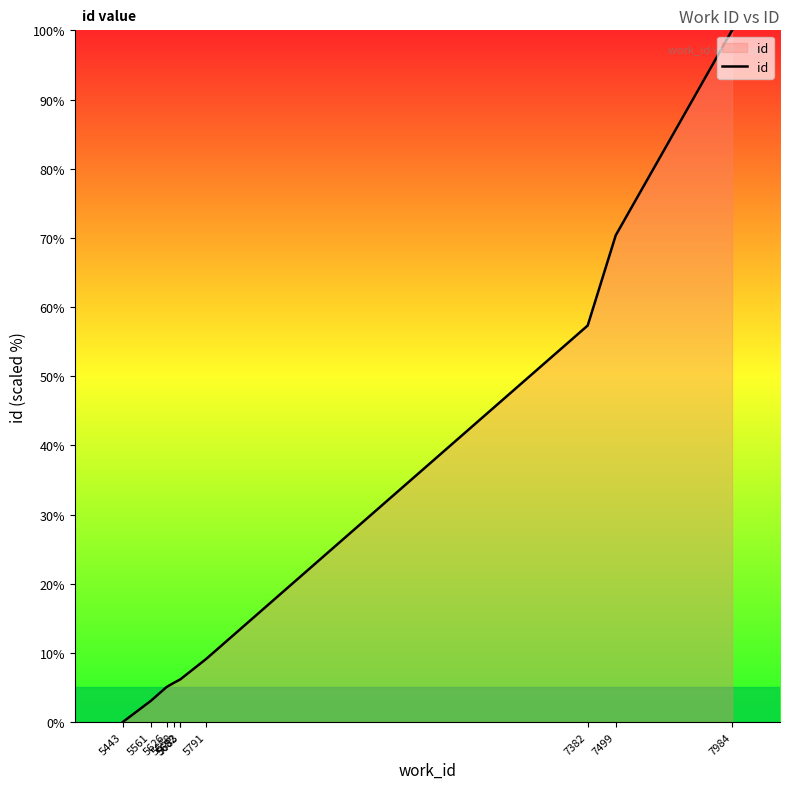

The value at 5443 is -34.9. True or false?

False